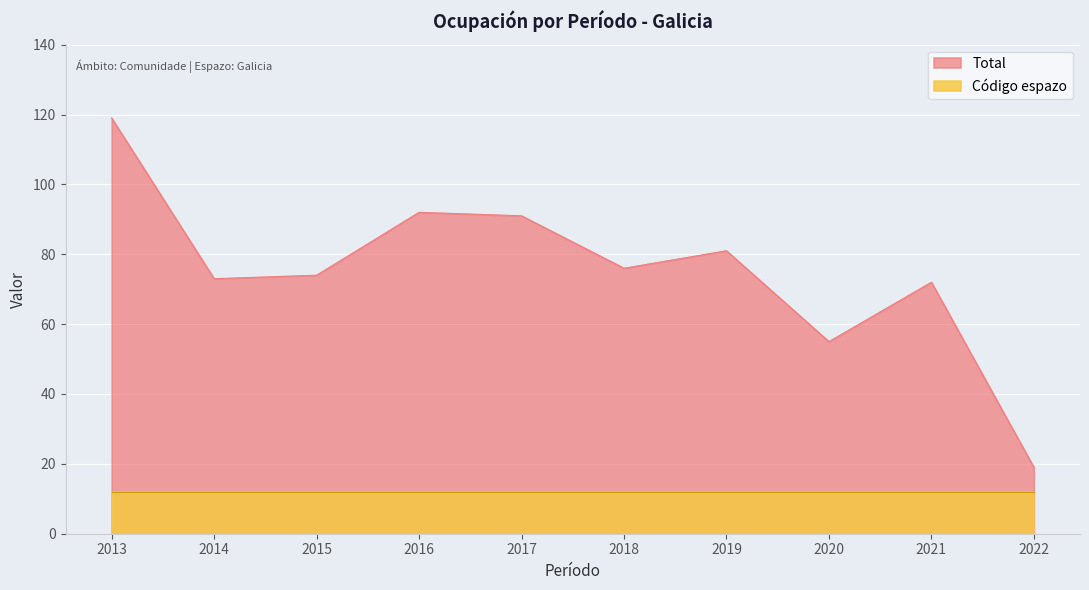

What is the average value?

75